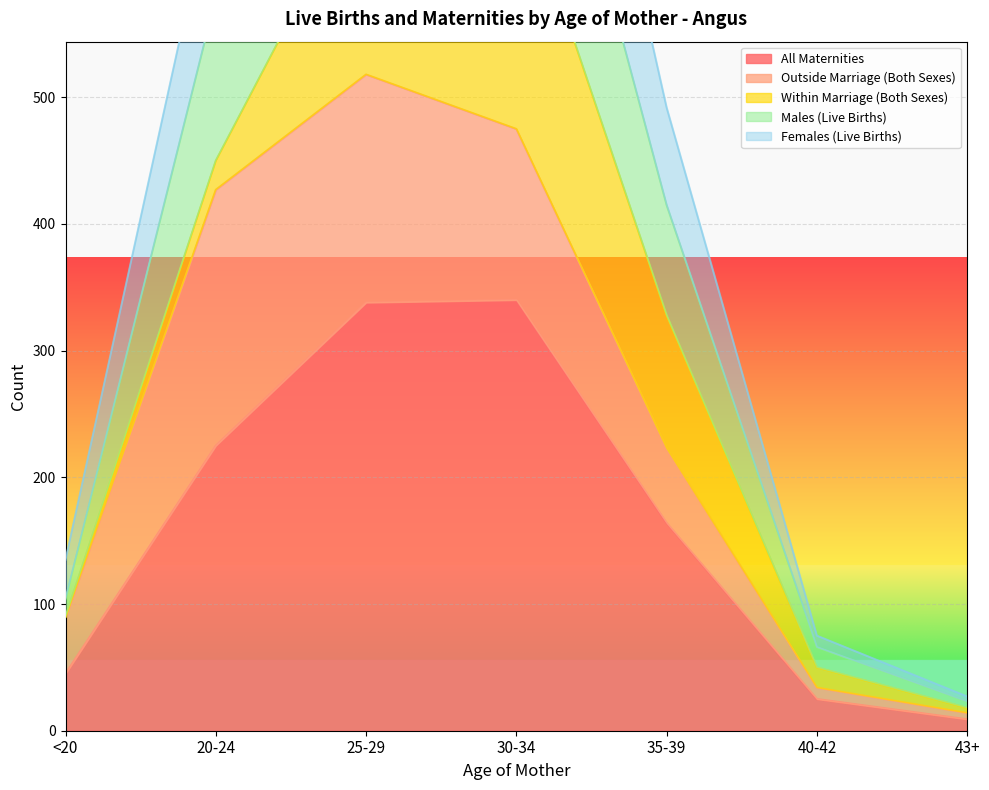

True or false: All Maternities has a value of 18 at <20.

False